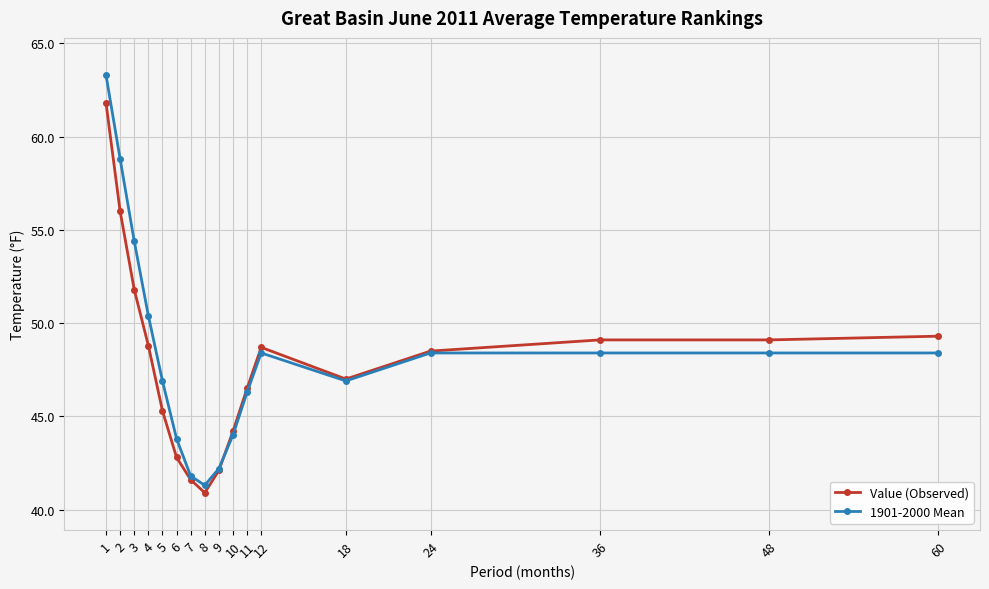

At how many categories does at least one series exceed 52?

3